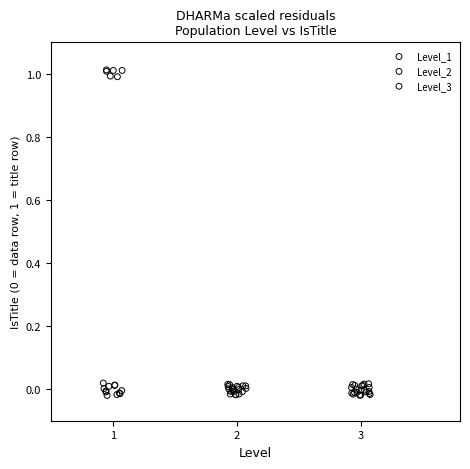

Which series has the widest spread of Y values?

Level_1